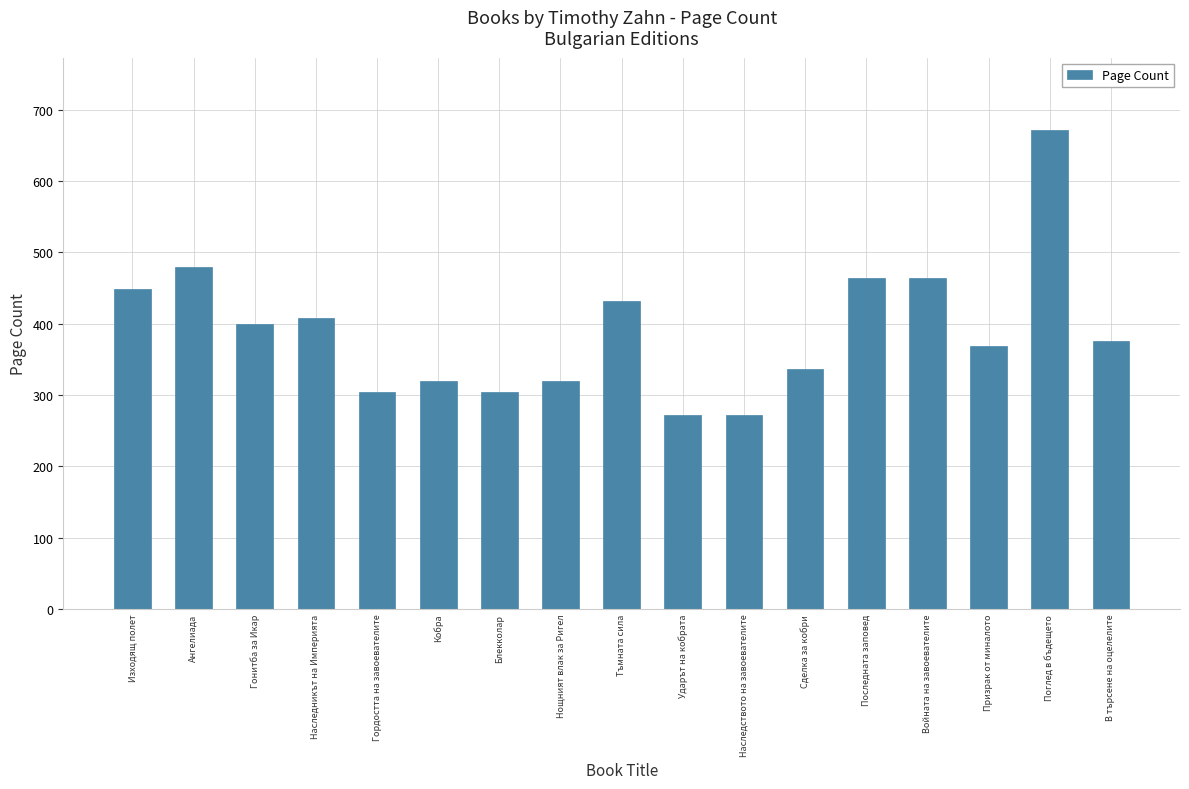

True or false: the data shows 376 at В търсене на оцелелите.

True